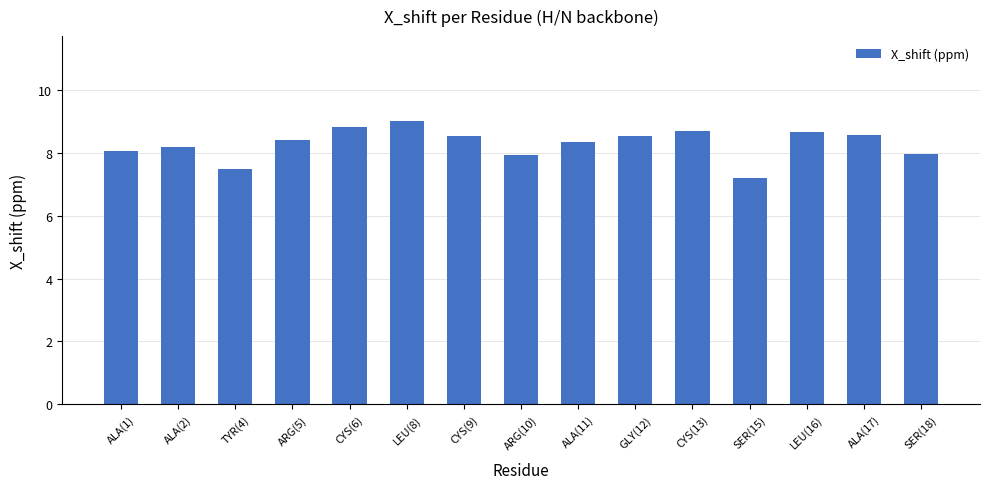

Read the value at ALA(2).

8.2